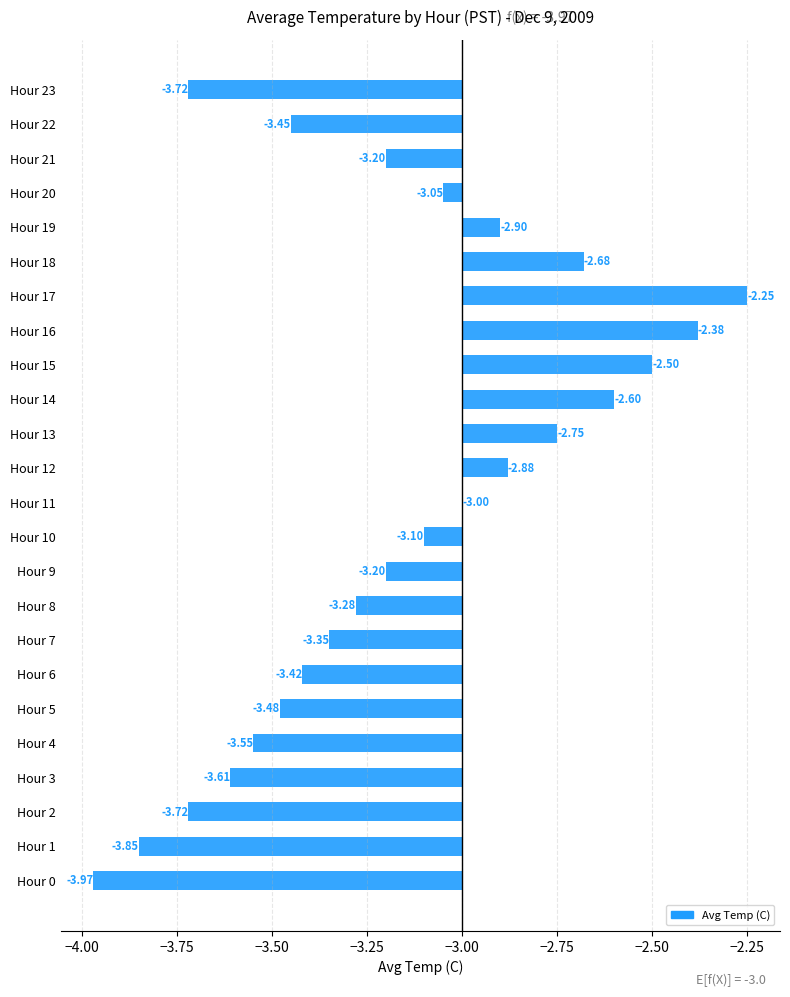

Which label corresponds to the smallest value in the chart?

Hour 0